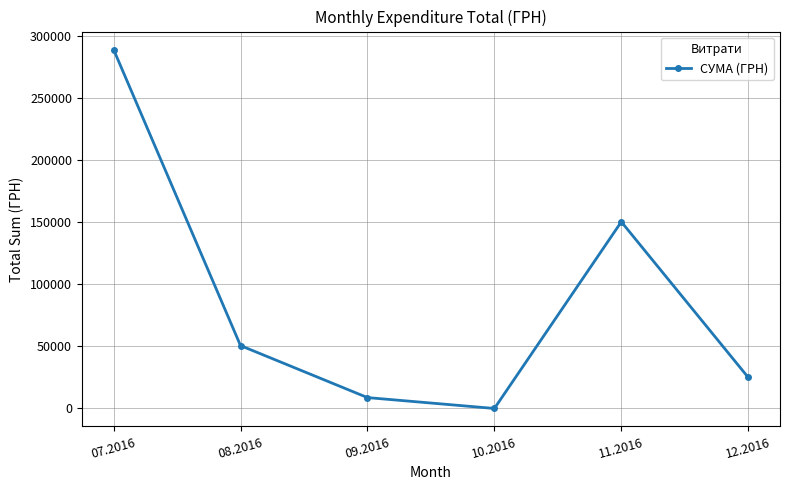

Rank the categories by value from lowest to highest.

10.2016, 09.2016, 12.2016, 08.2016, 11.2016, 07.2016